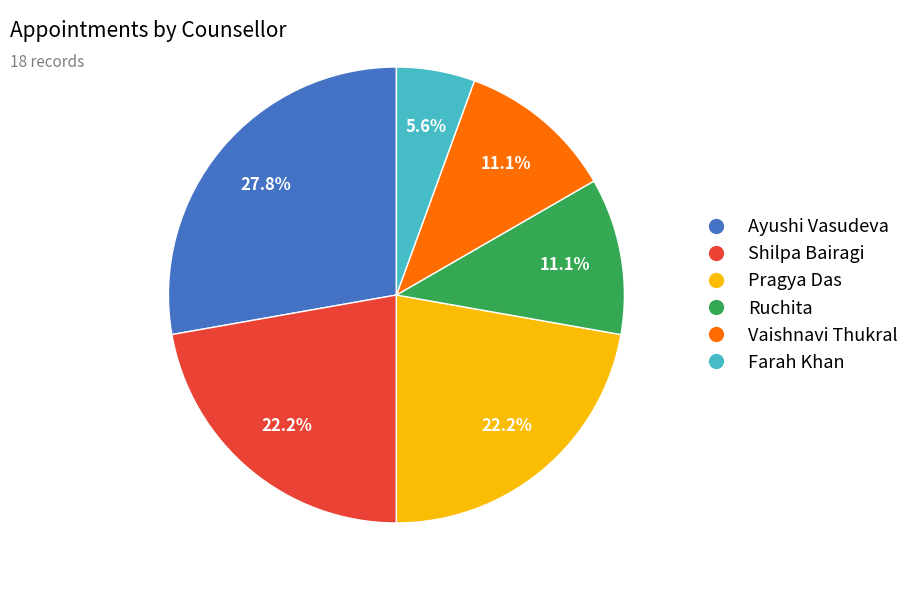

Which slice is the largest?

Ayushi Vasudeva